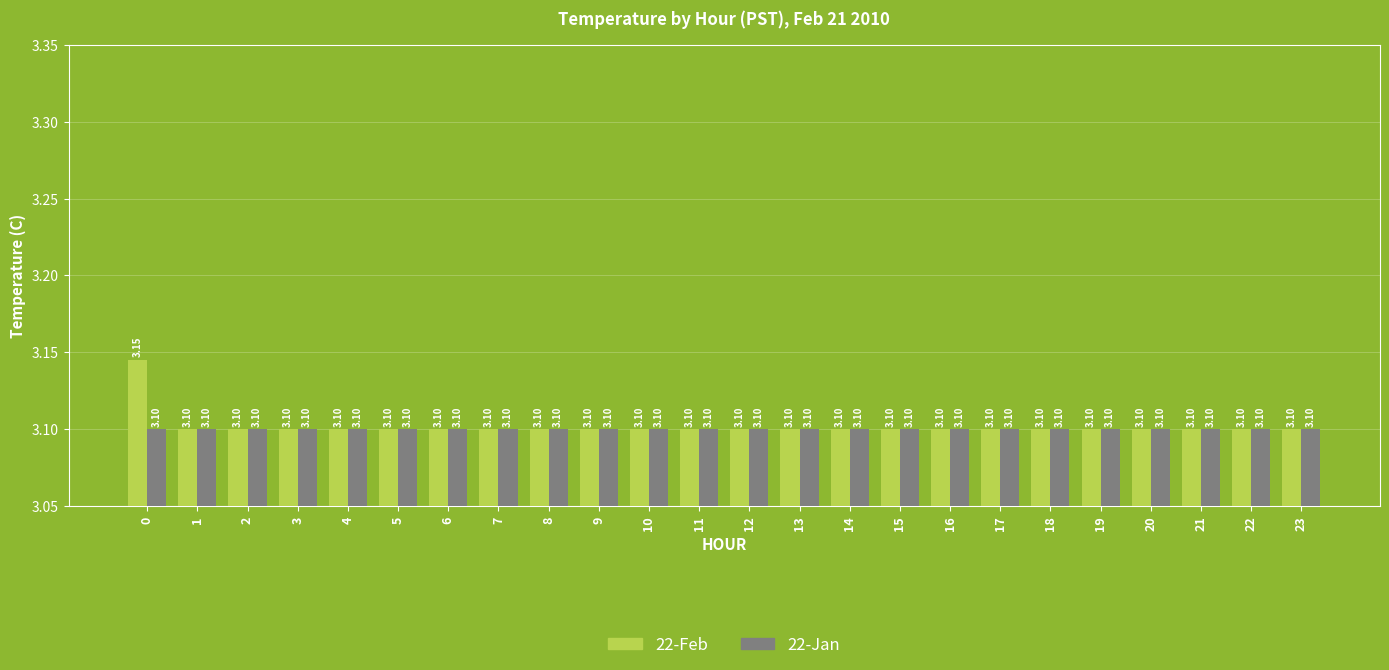

What is the sum of all 22-Feb values?

74.4